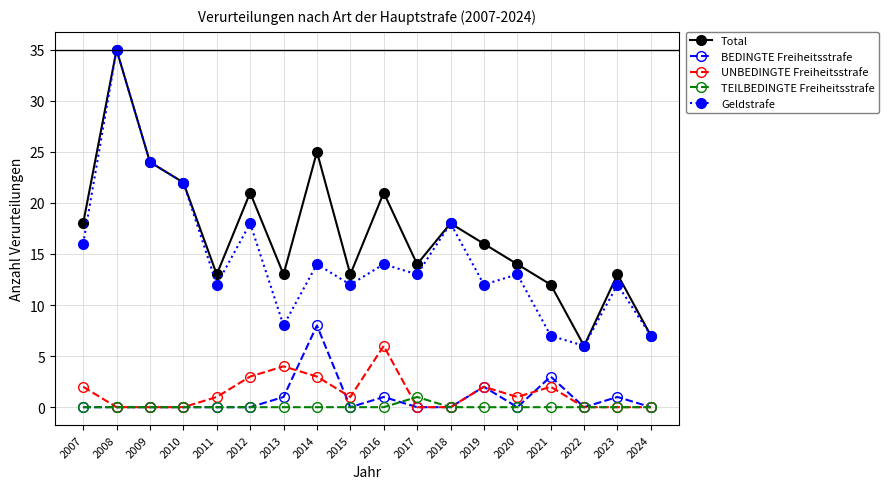

The Geldstrafe series shows 13 at 2017. True or false?

True